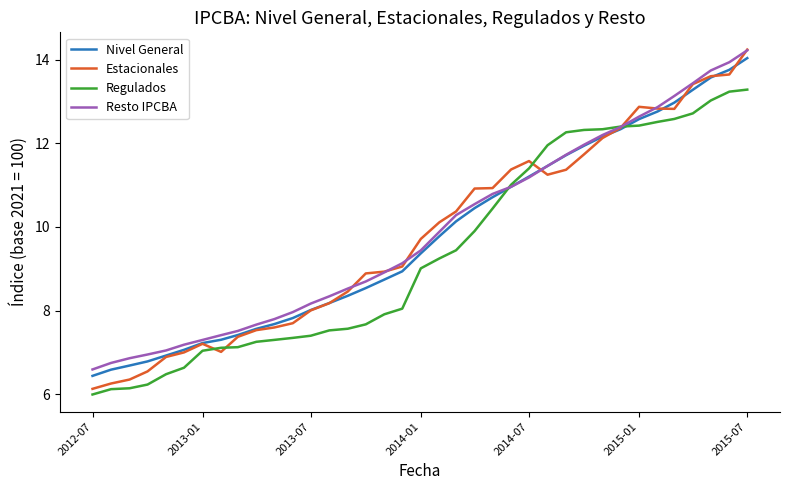

How many lines are shown in the chart?

4